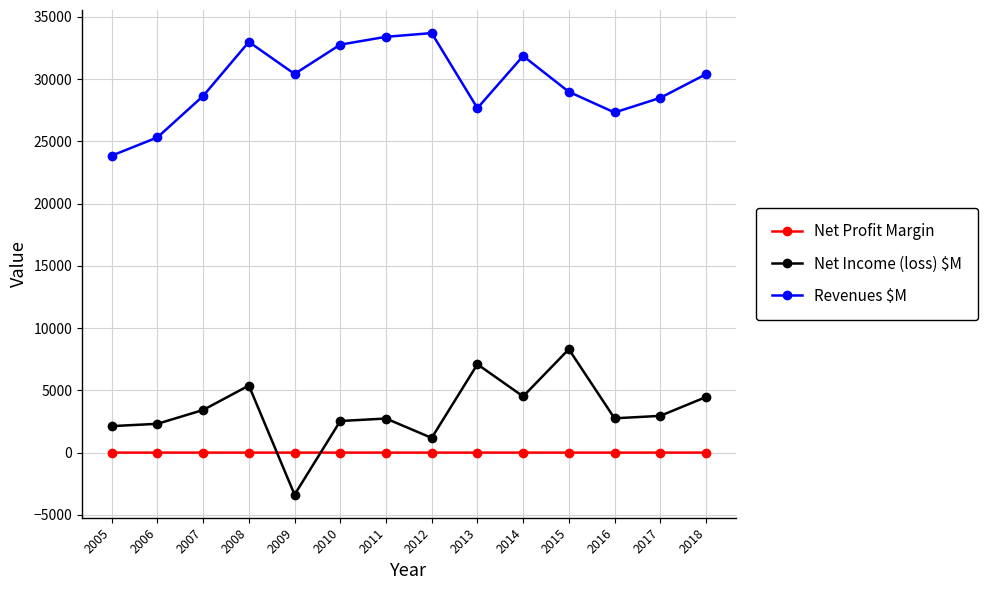

Count the number of data series in this chart.

3